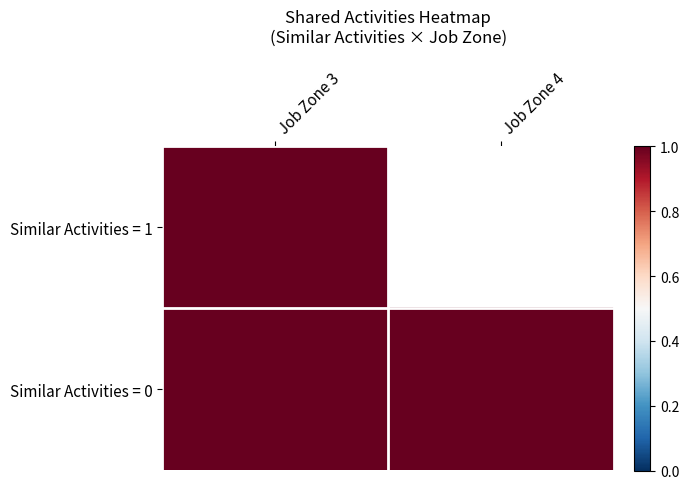

What value does the 0 series have at 4?

1